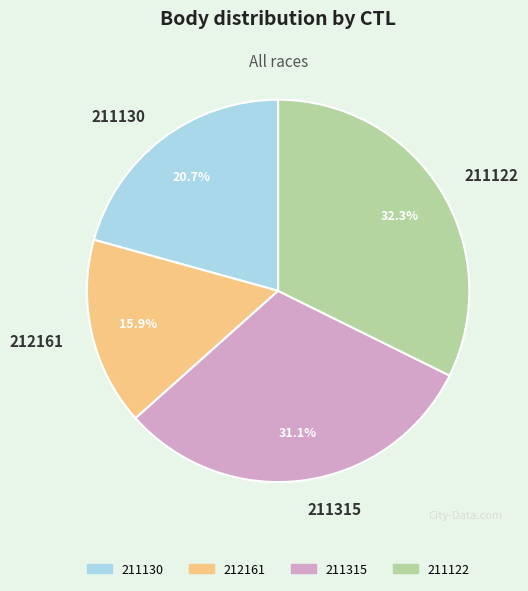

What is the ratio of the value at 211122 to the value at 211130?

1.6